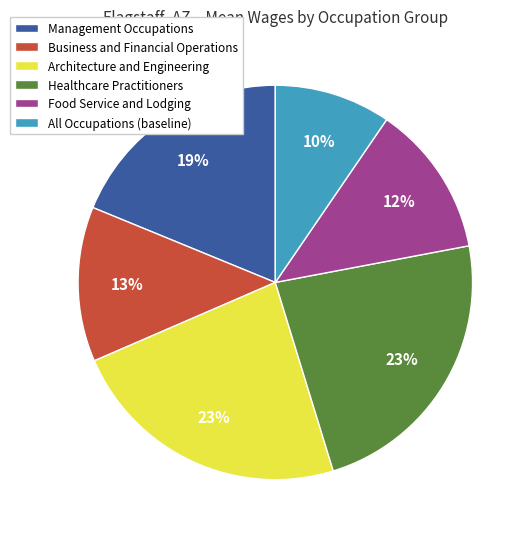

To the nearest percent, what is the average slice percentage?

17%